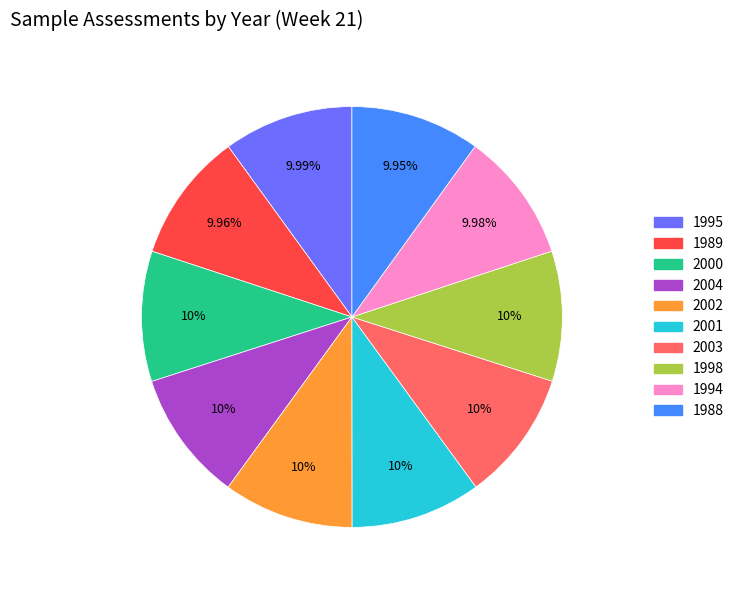

What is the ratio of the value at 2004 to the value at 1994?

1.0